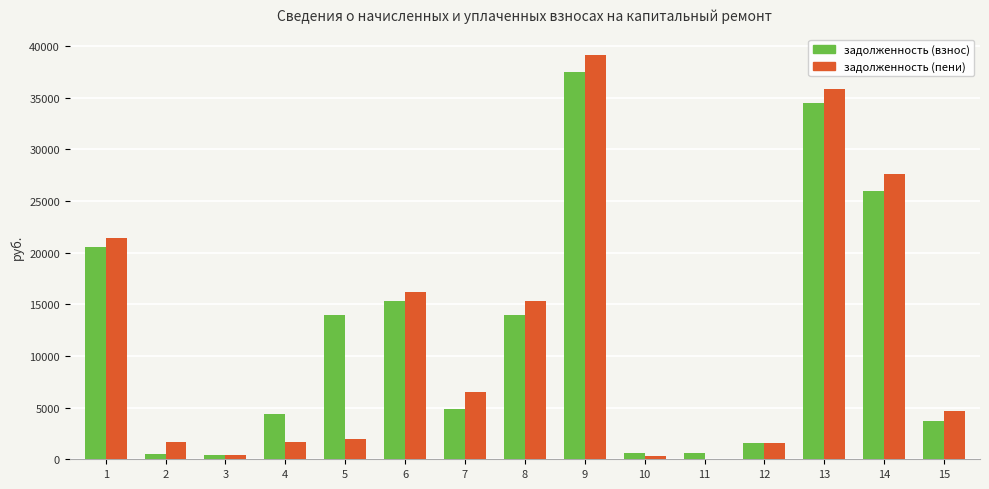

What is the highest value of the задолженность (взнос) series?

37514.1